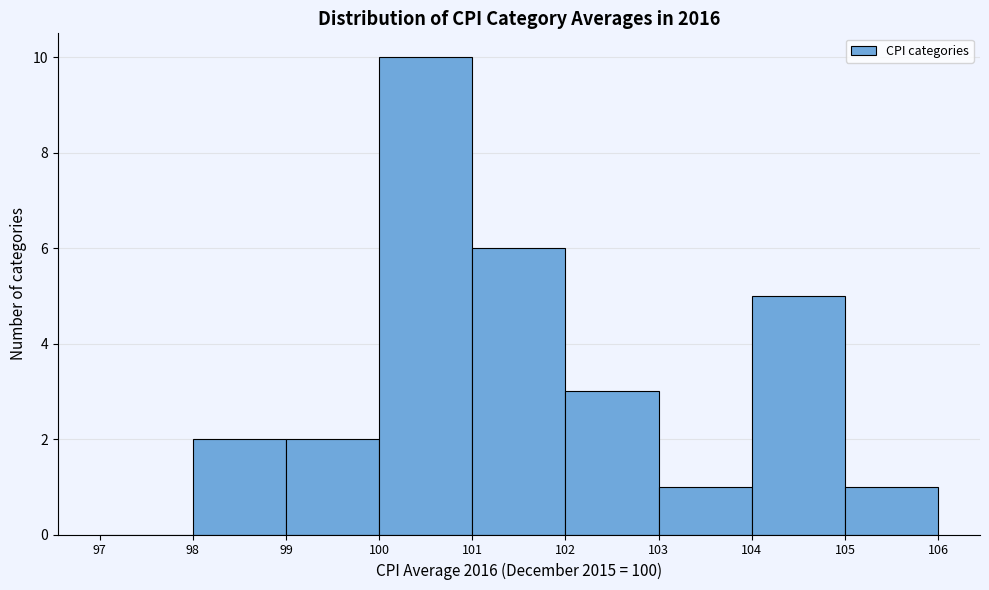

Reading left to right, list every bar in this chart as the range it spans on the x-axis followed by its height. The values are not printed on the chart, so give them approximately, as read against the axis.

97 to 98: 0
98 to 99: 2
99 to 100: 2
100 to 101: 10
101 to 102: 6
102 to 103: 3
103 to 104: 1
104 to 105: 5
105 to 106: 1